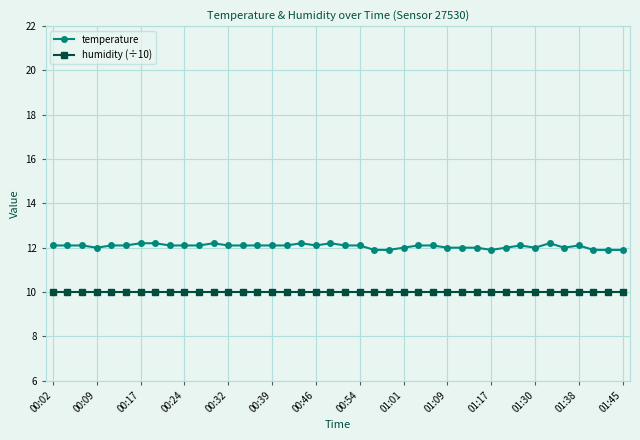

What is the minimum value for temperature?

11.9